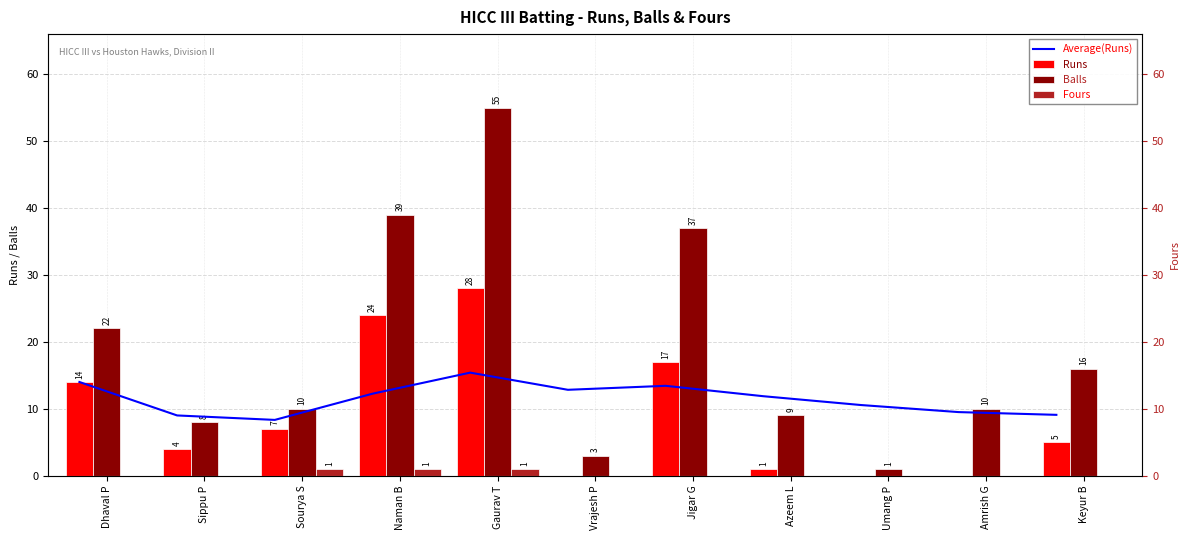

Rank the series at Gaurav T from highest to lowest value.

Balls, Runs, Average(Runs), Fours